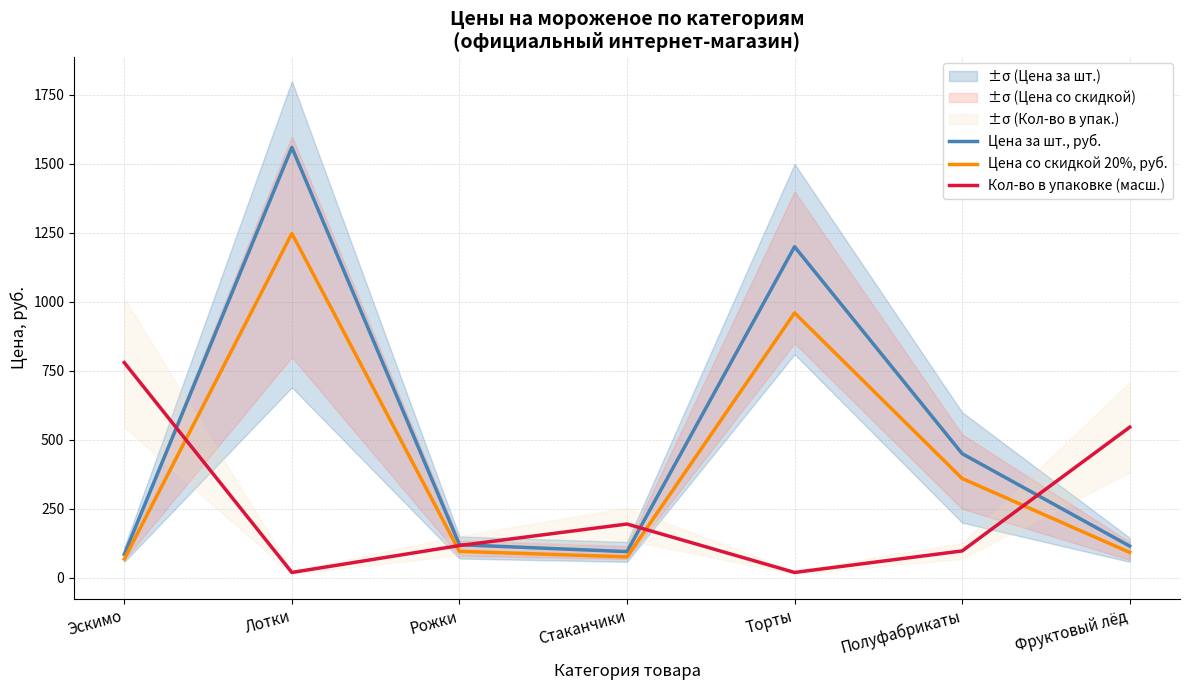

At which label does Кол-во в упаковке (масш.) first exceed 117?

Эскимо